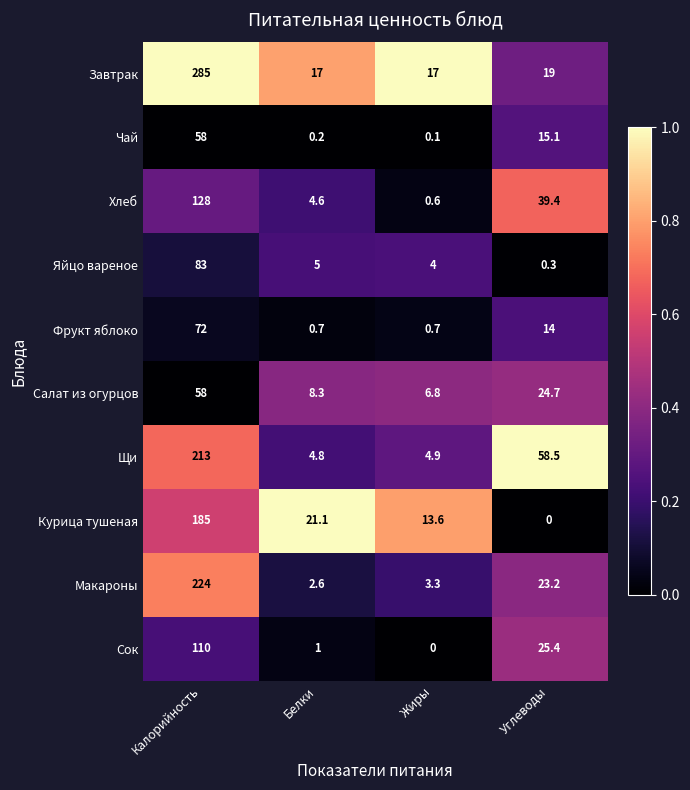

Which series has the largest total across all categories?

Завтрак